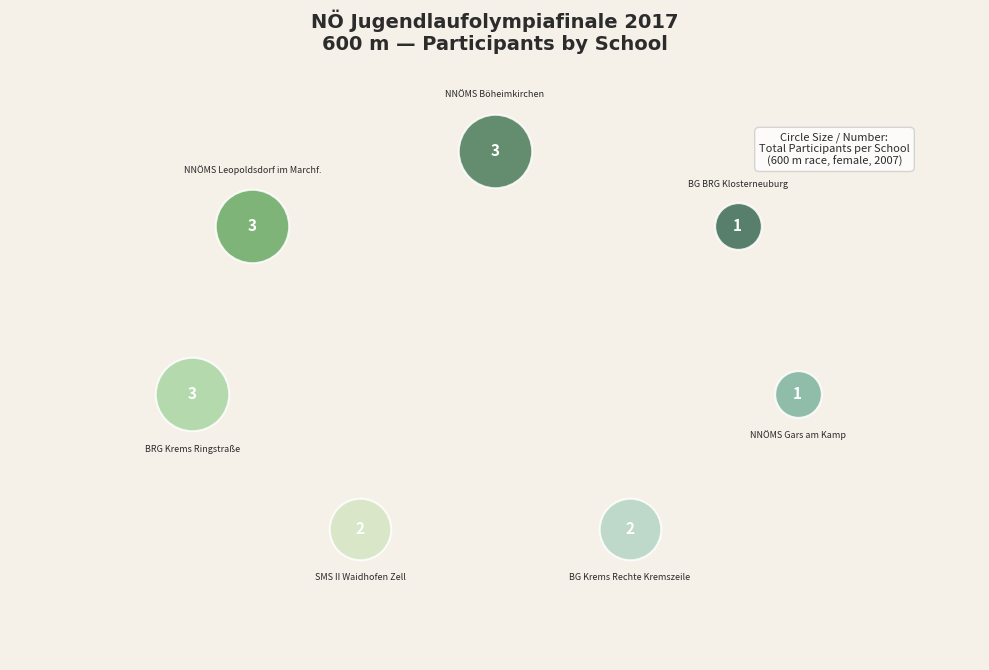

Is it true that SMS II Waidhofen Zell is 22% of the pie?

False